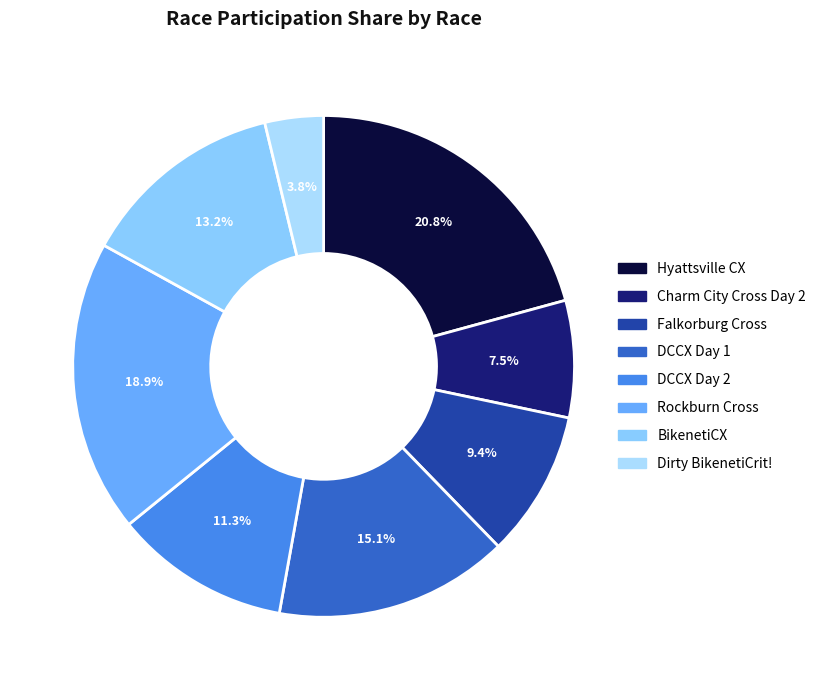

Combined, what portion of the pie is DCCX Day 1 and DCCX Day 2?

26.4%